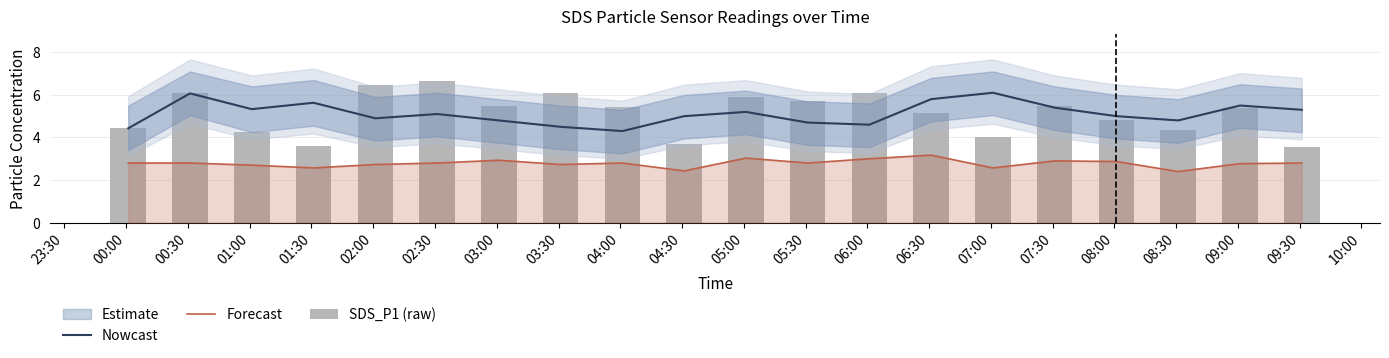

What is the spread (max minus min) of values at 00:00?

3.3